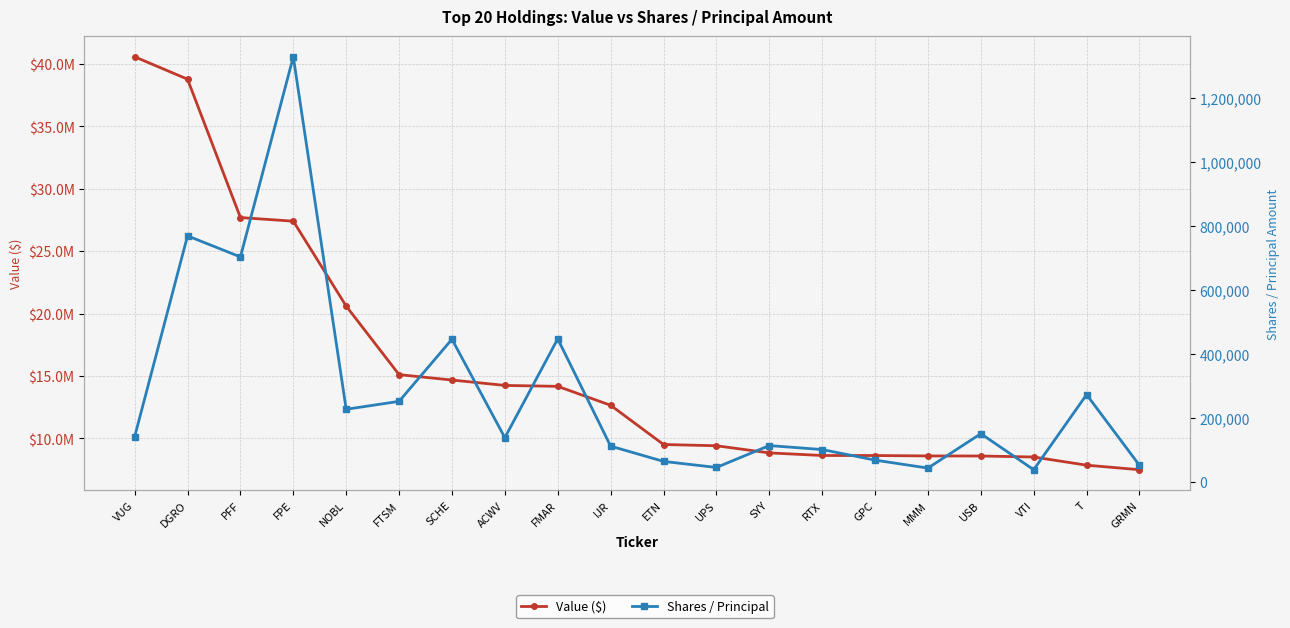

What is the label of the 13th point from the right?

ACWV